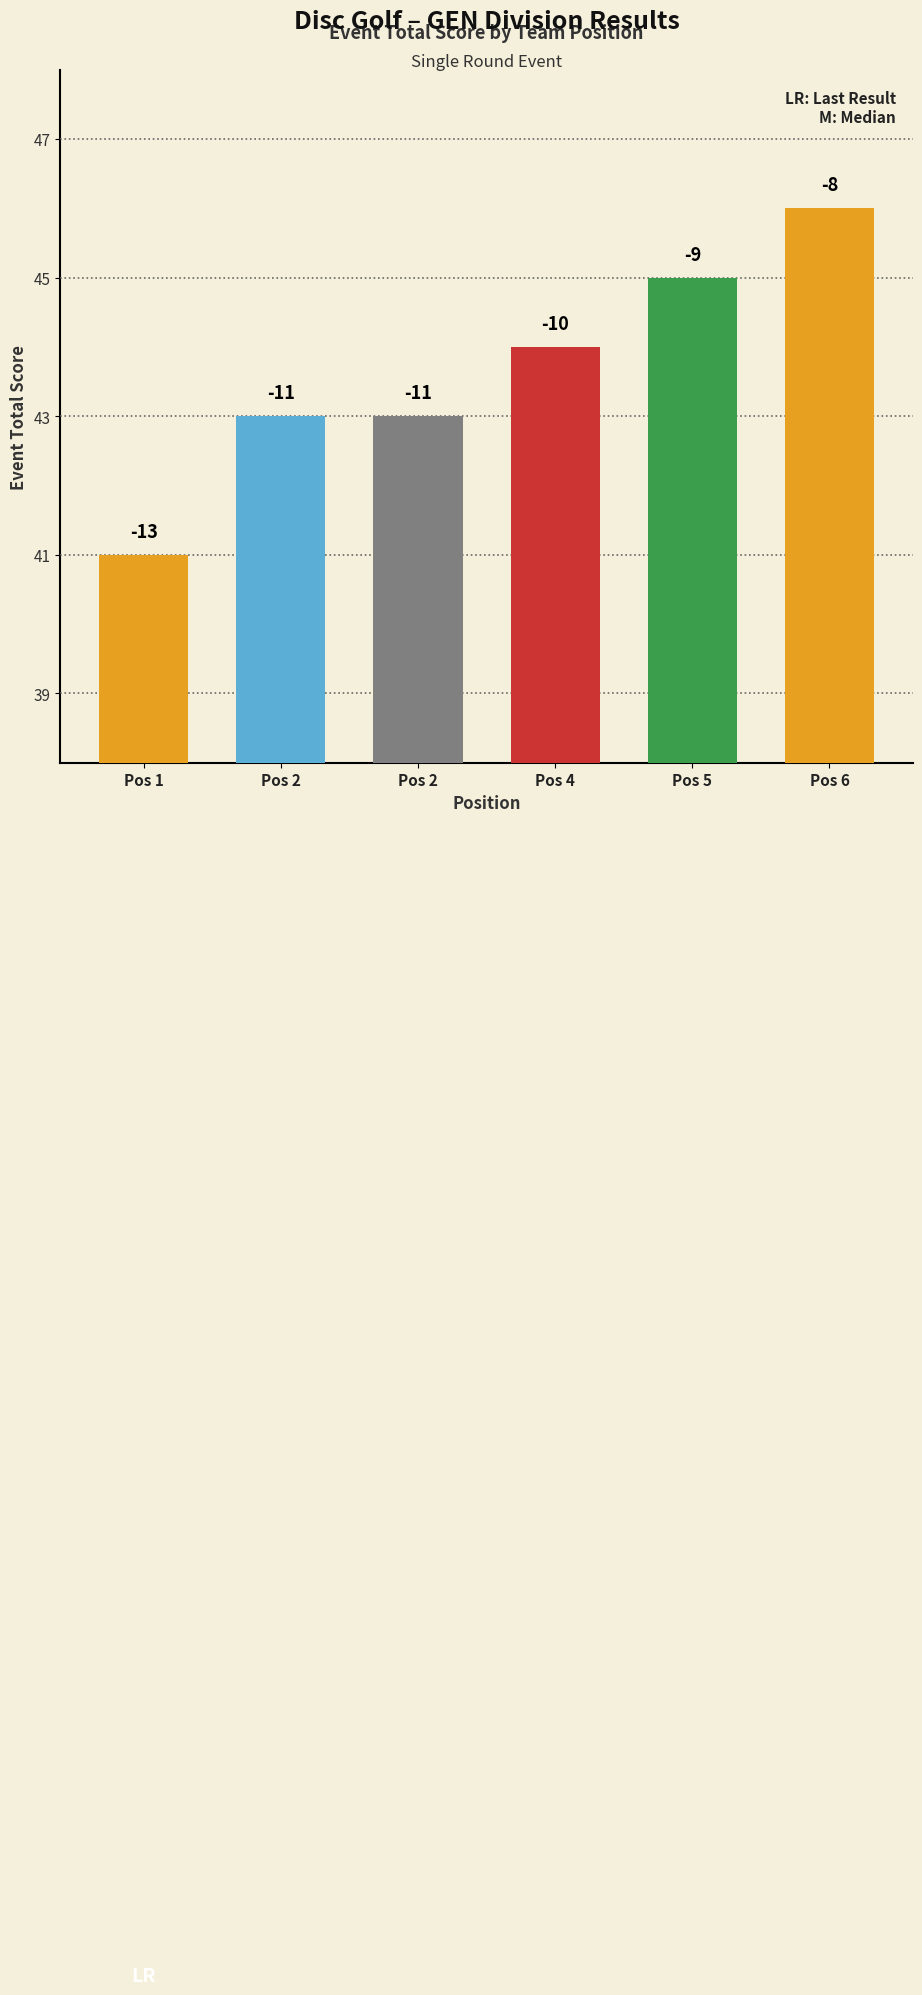

Which label corresponds to the smallest value in the chart?

Pos 1